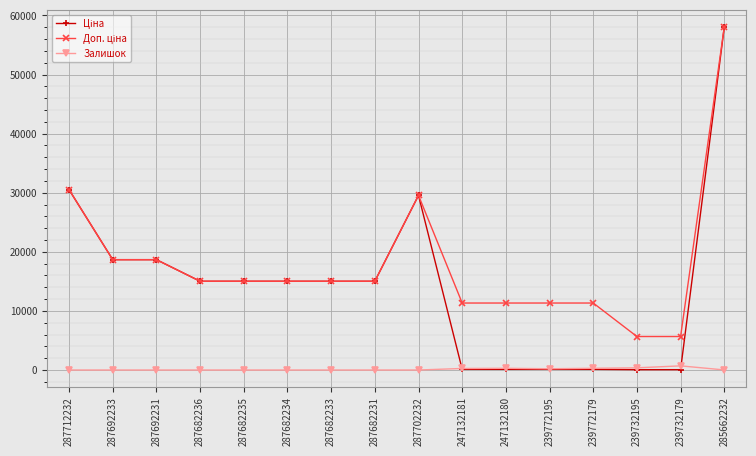

True or false: Залишок has a value of 0.0 at 287692233.

True